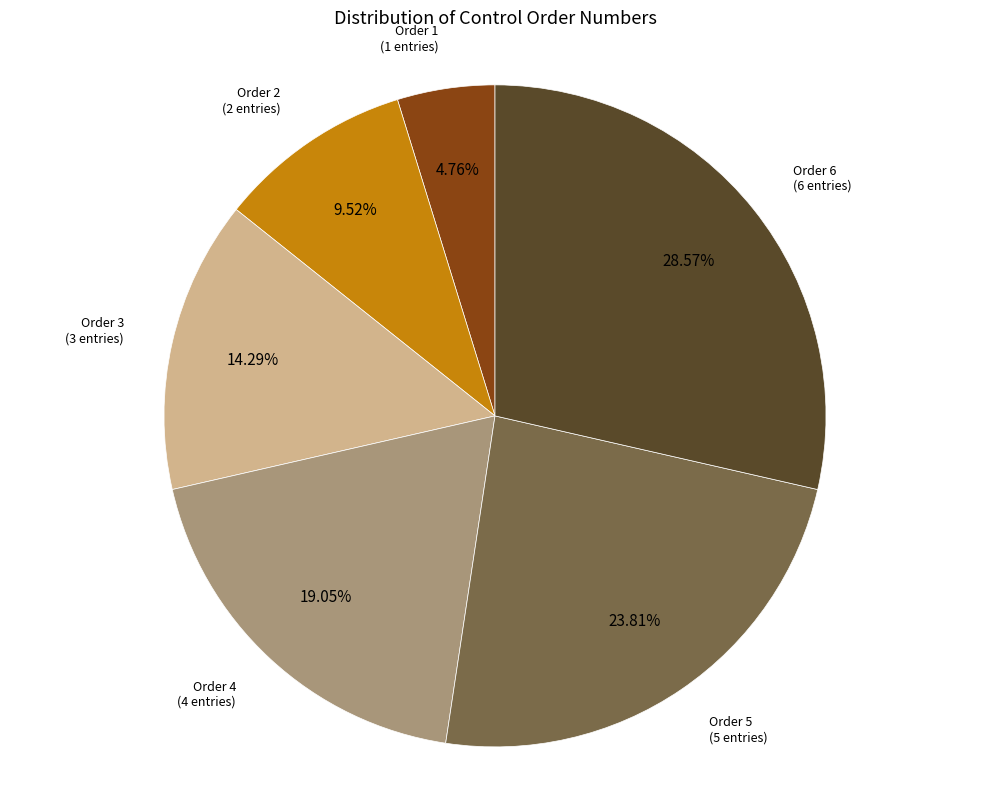

To the nearest percent, what is the average slice percentage?

17%